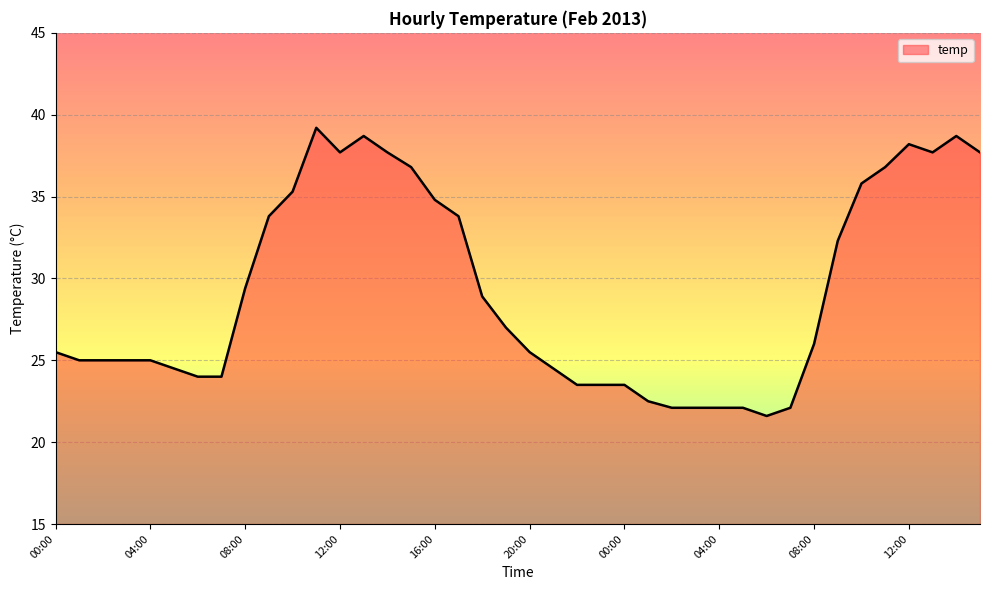

What is the maximum value shown in the chart?

39.2